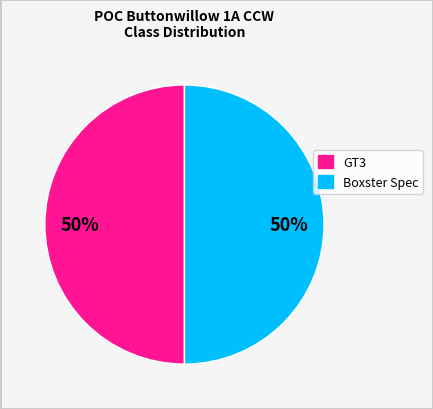

What is the ratio of the value at Boxster Spec to the value at GT3?

1.0